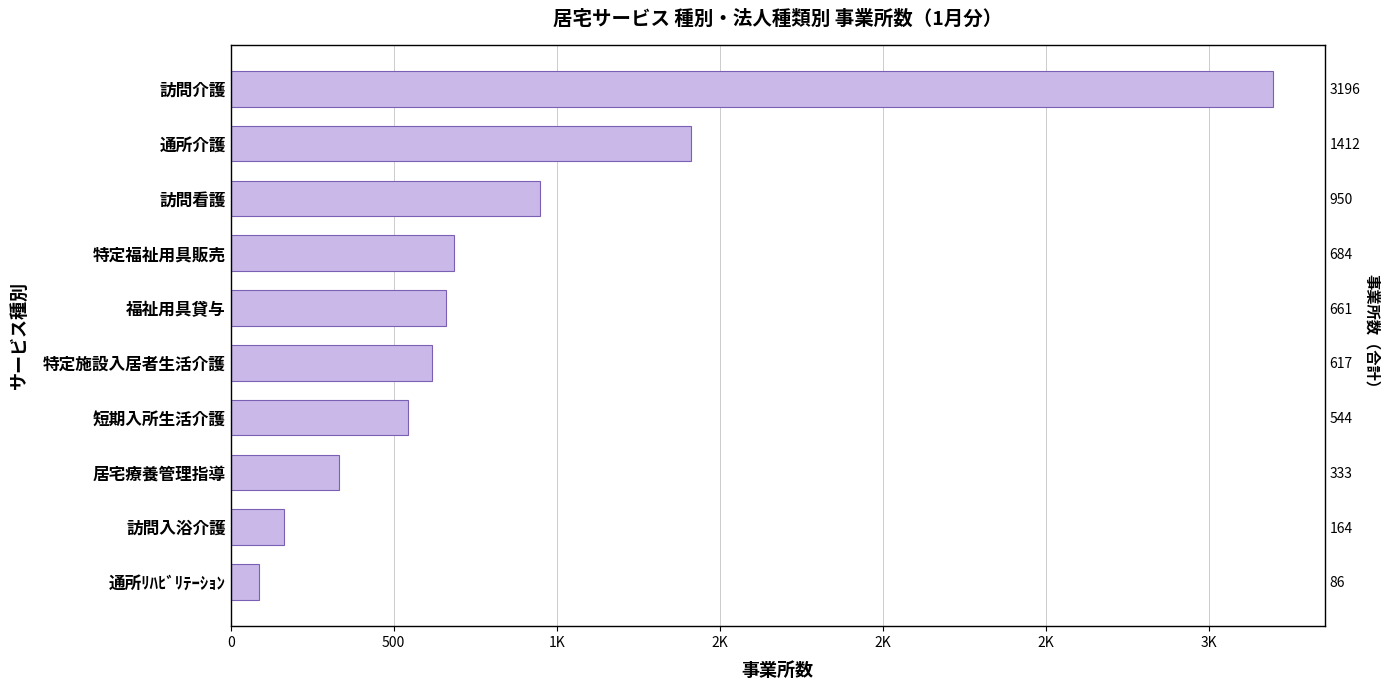

What is the average value?

865